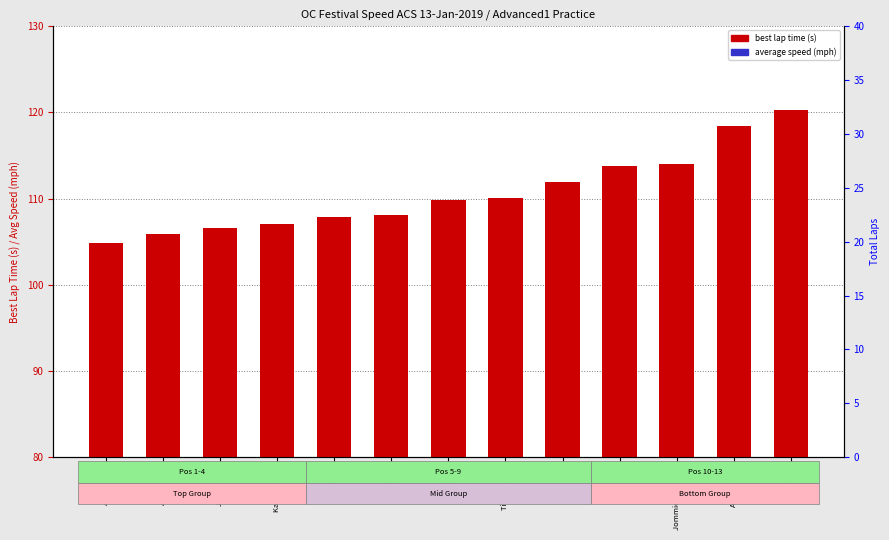

True or false: best lap time (s) has a value of 73.8 at 5396811.

False